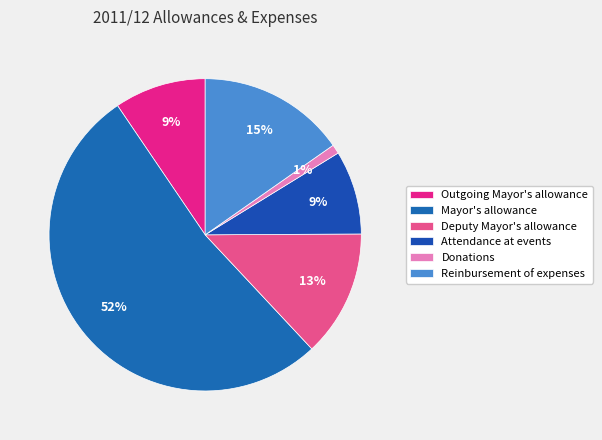

Combined, what portion of the pie is Donations and Deputy Mayor's allowance?

14.1%